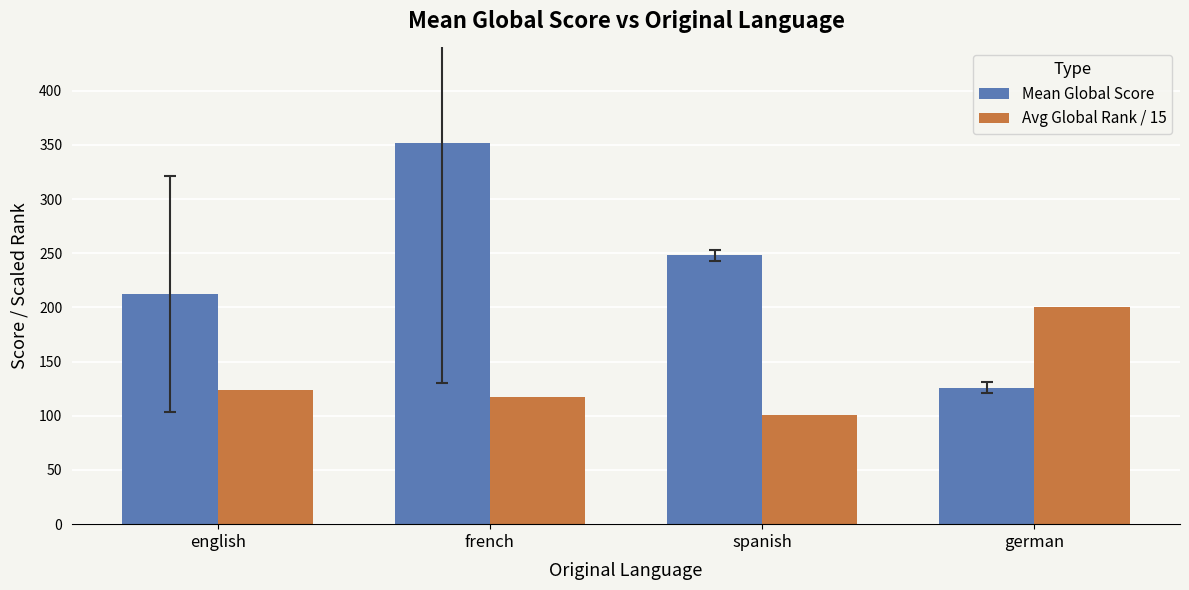

Where is Mean Global Score nearest to the value 239?

spanish